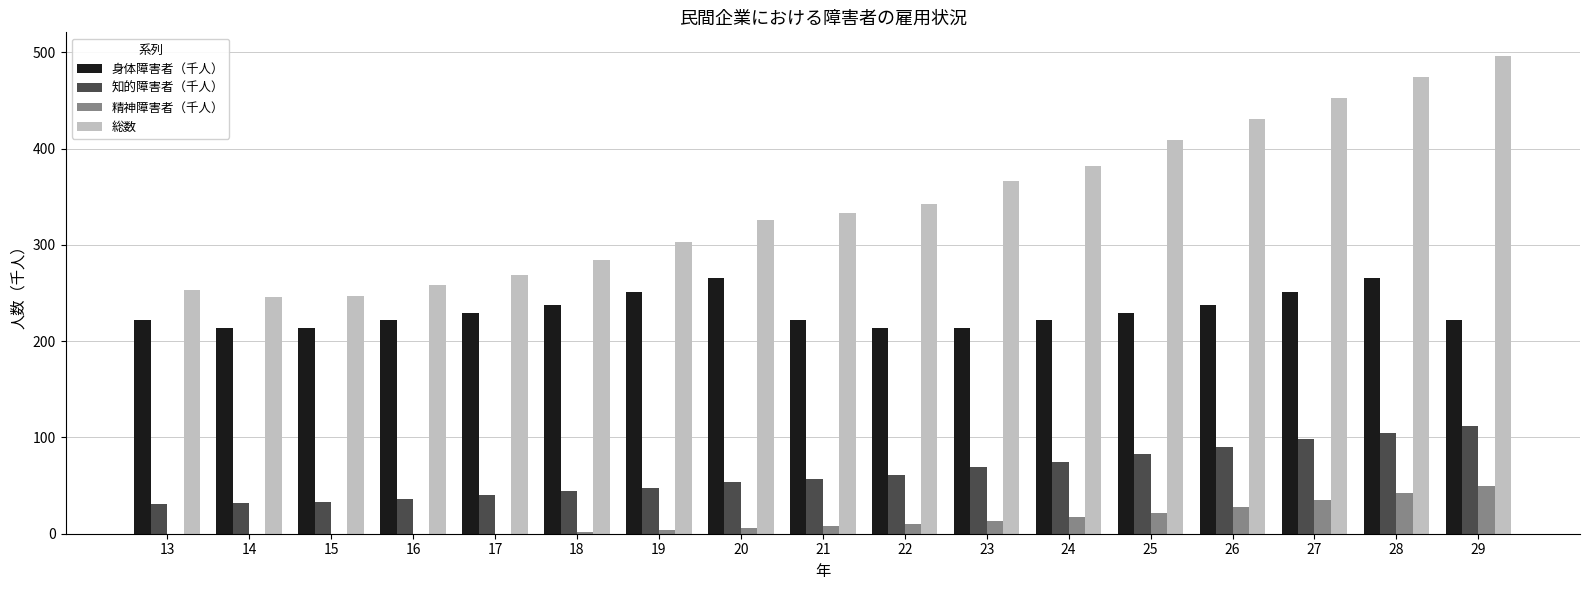

At which category does the chart reach its peak across all series?

29